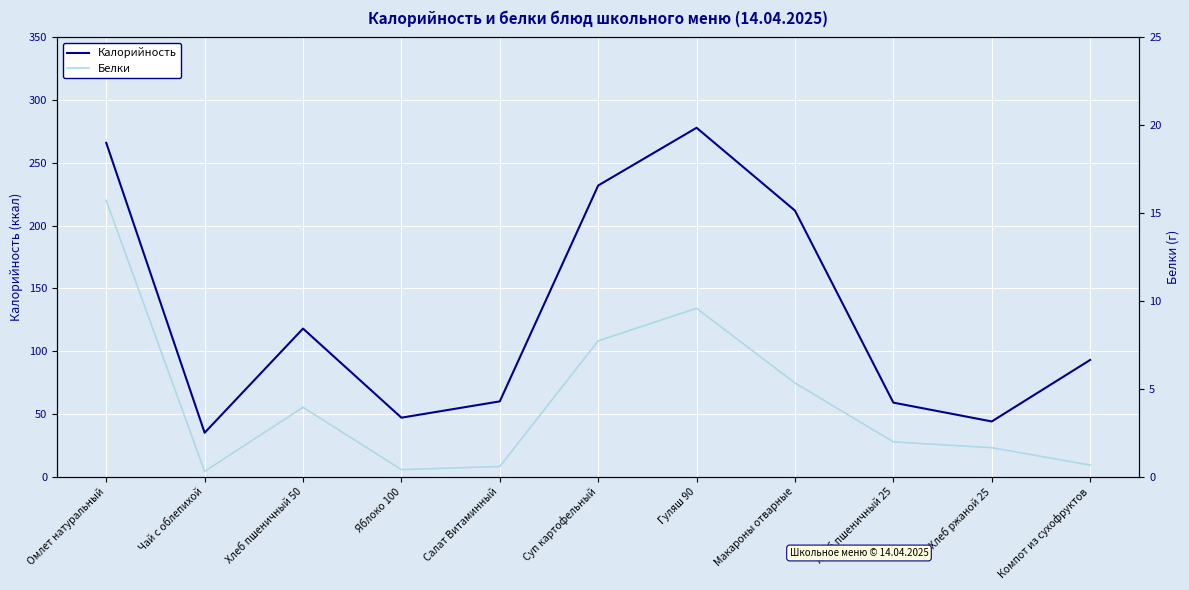

At which label does Белки reach its peak?

Омлет натуральный